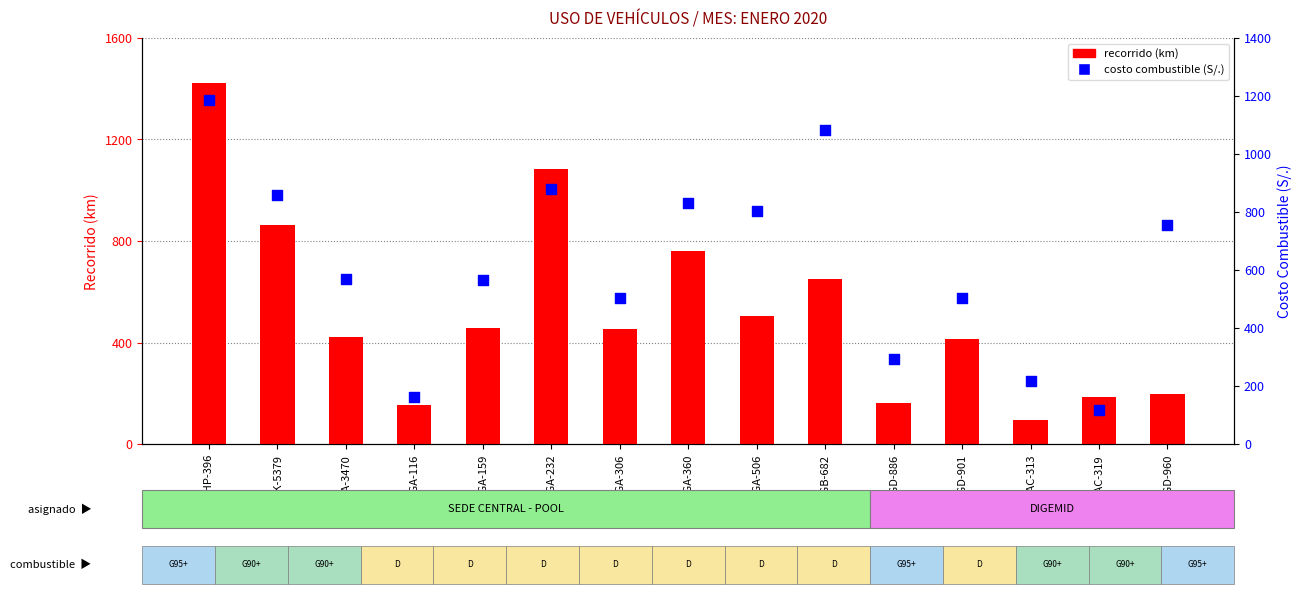

Which series has the largest total across all categories?

costo_combustible